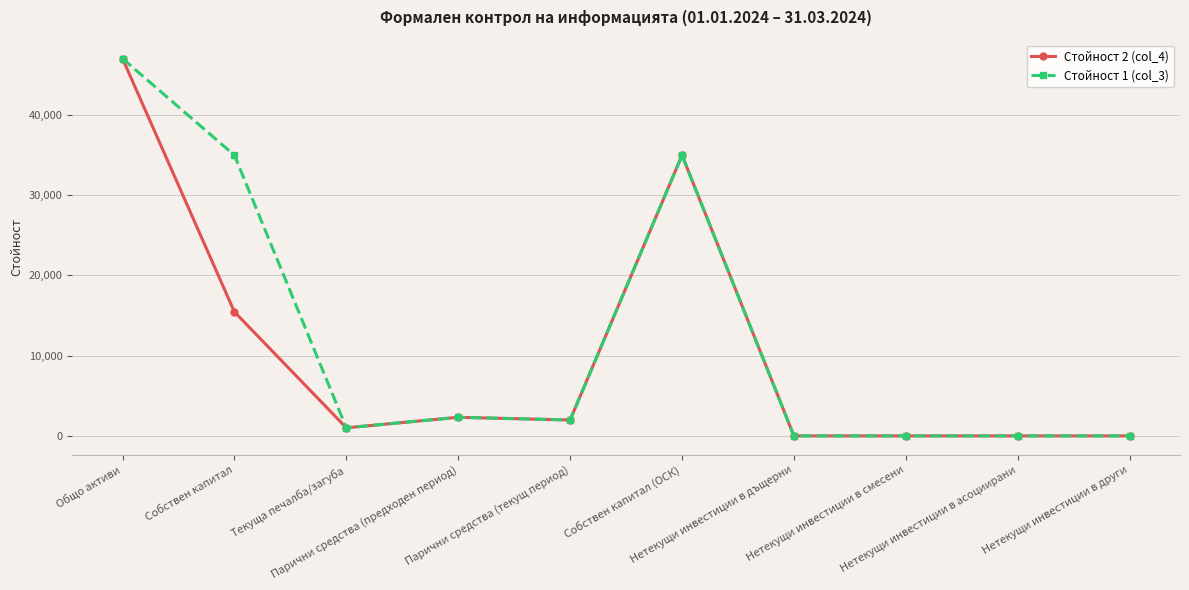

How many values in the Стойност 2 (col_4) series are below 1982?

5